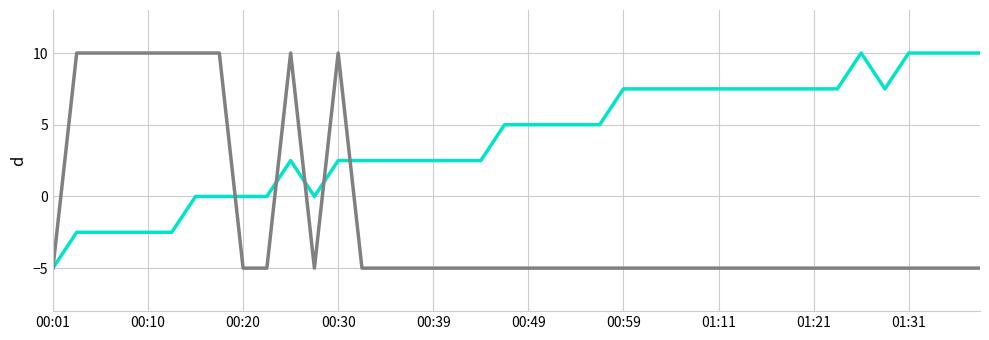

What is the maximum value shown in the chart?

10.0